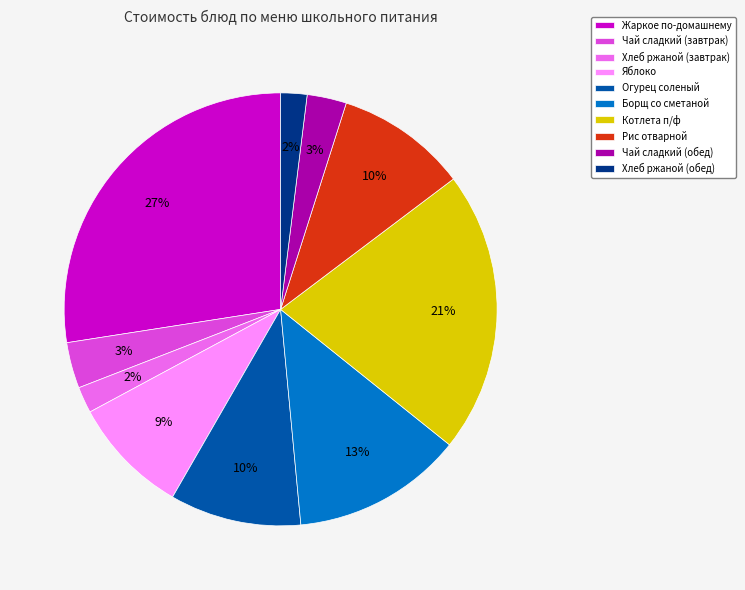

How many segments does this pie chart have?

10